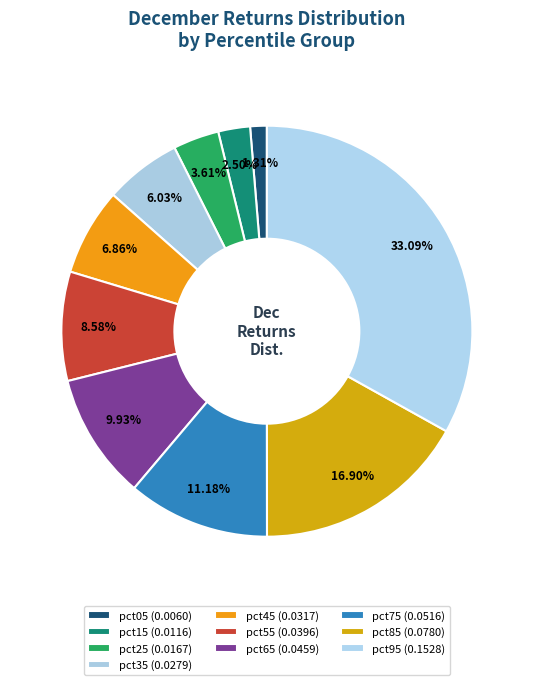

To the nearest percent, what is the average slice percentage?

10%